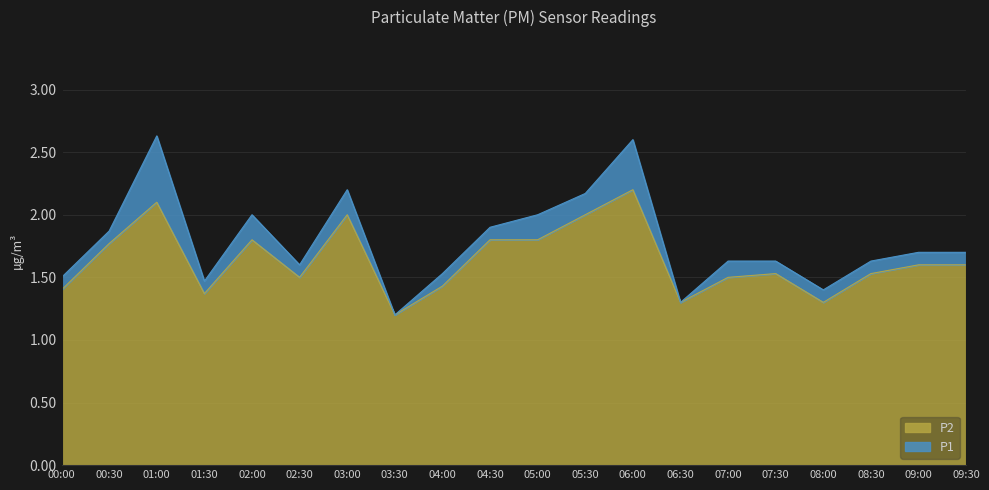

Which series has the largest total across all categories?

P1